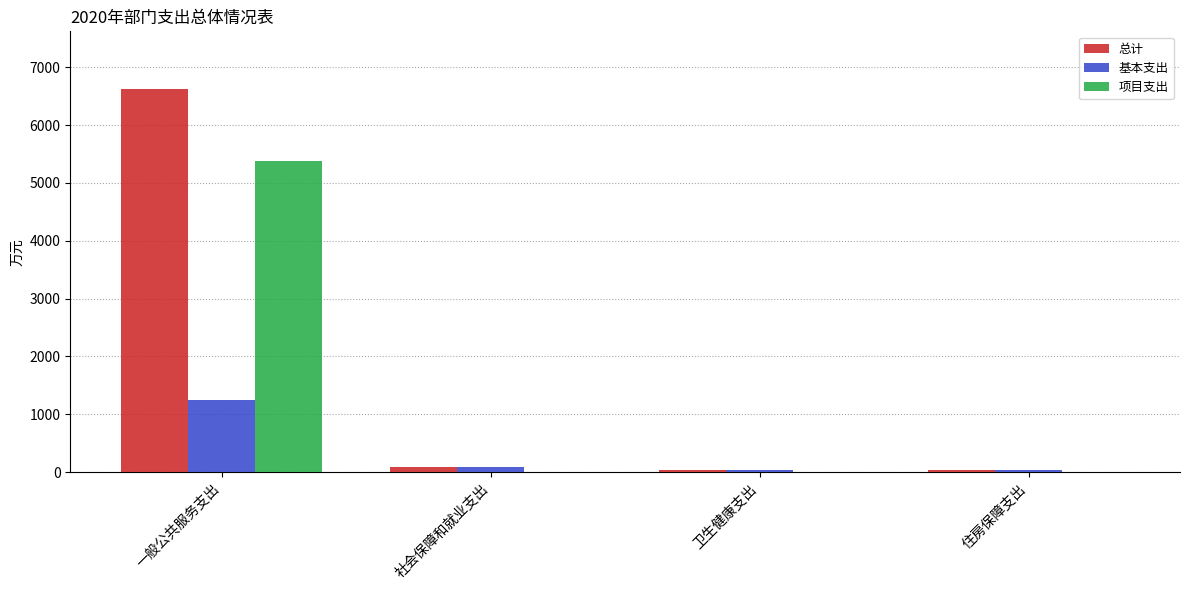

Between 一般公共服务支出 and 社会保障和就业支出, which series saw the biggest shift?

总计